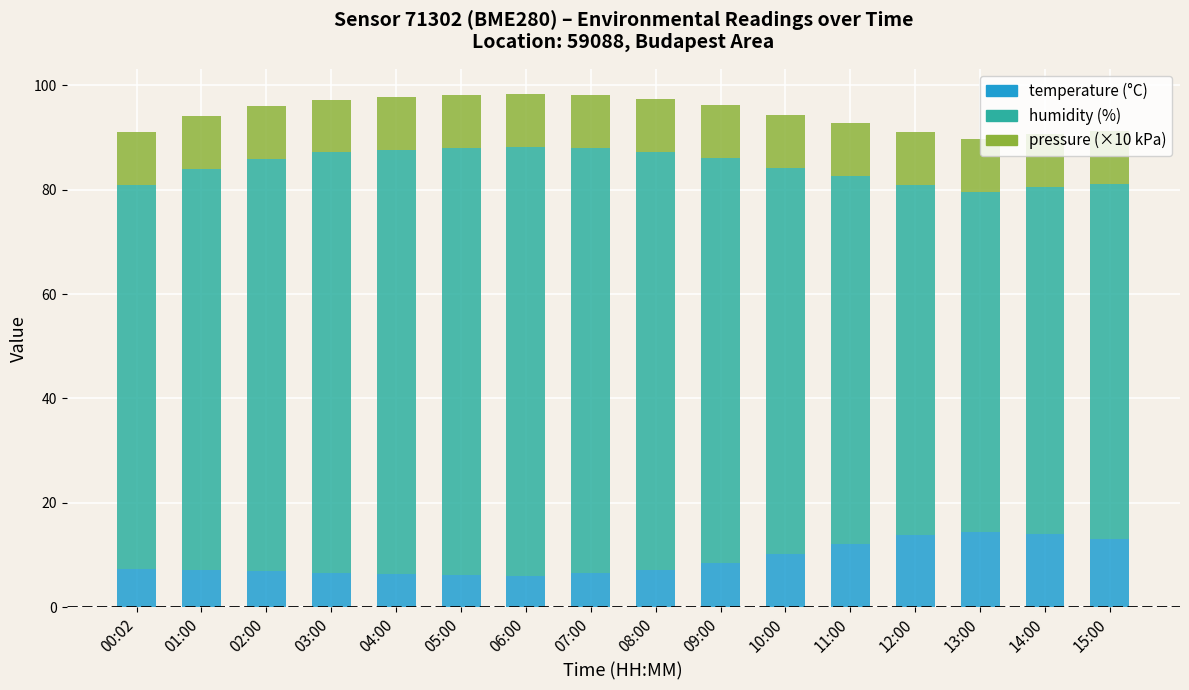

What is the total value across all series at 09:00?

96.1